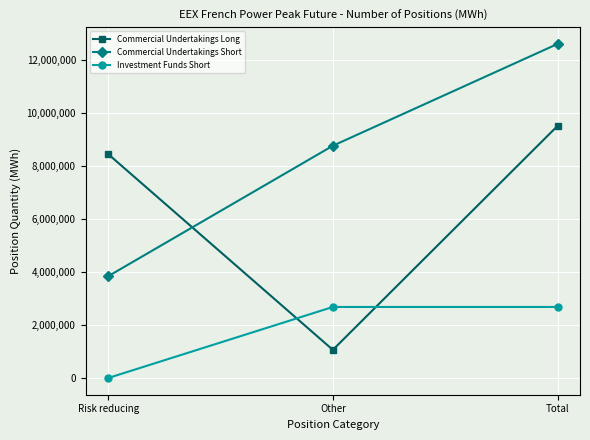

List the labels in order of Commercial Undertakings Long value, largest first.

Total, Risk reducing, Other